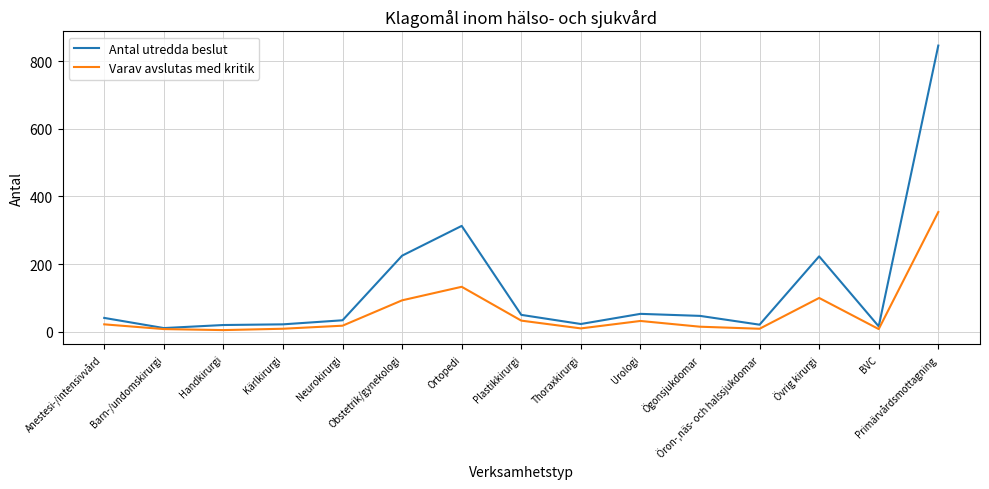

Which series has the largest total across all categories?

Antal utredda beslut